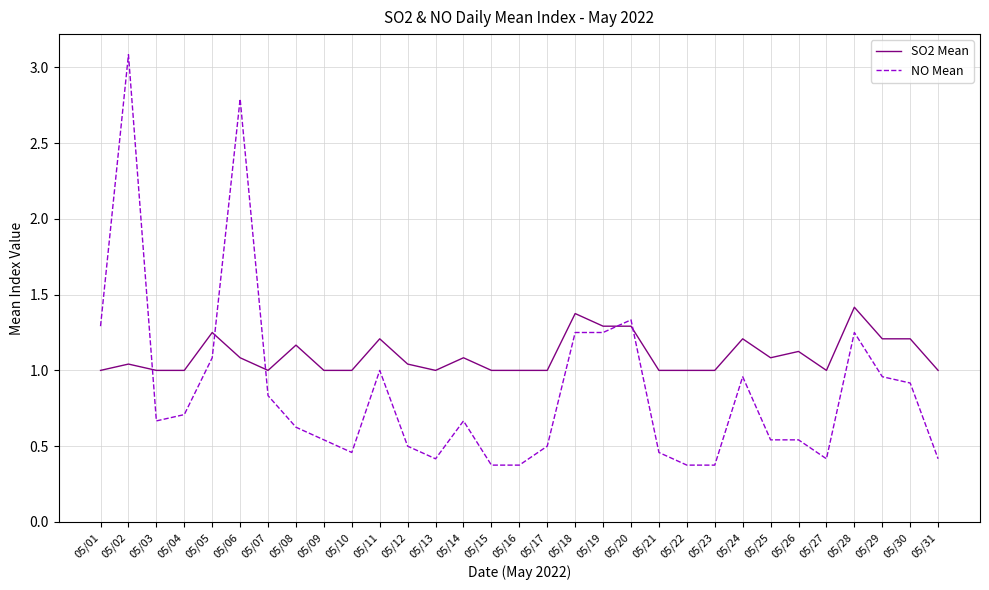

True or false: NO Mean has more than 1 points higher than both neighbors.

True